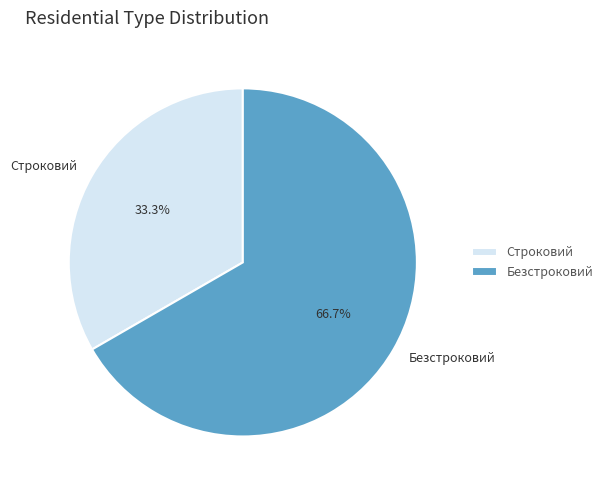

Which slice represents more than half of the pie?

Безстроковий